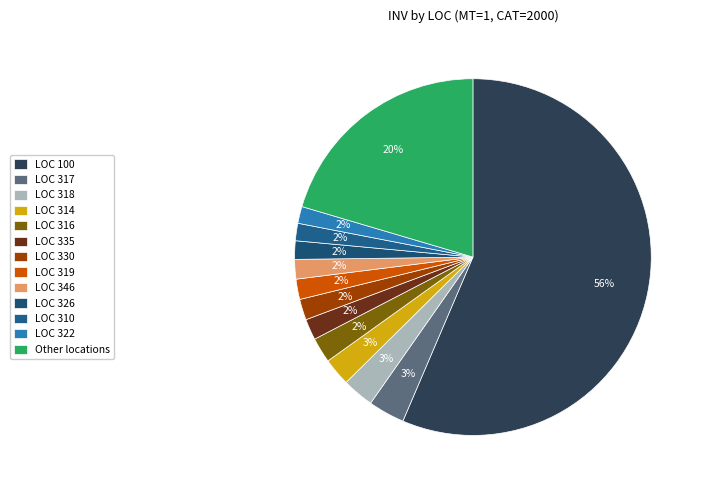

Count the number of slices in the pie.

13